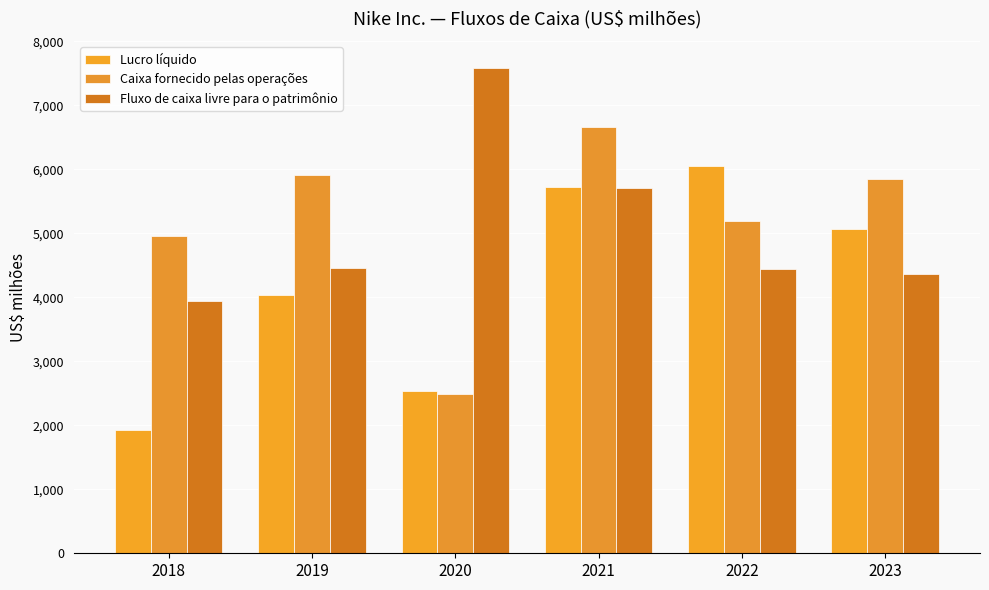

How many data points in Caixa fornecido pelas operações are less than 5841?

3